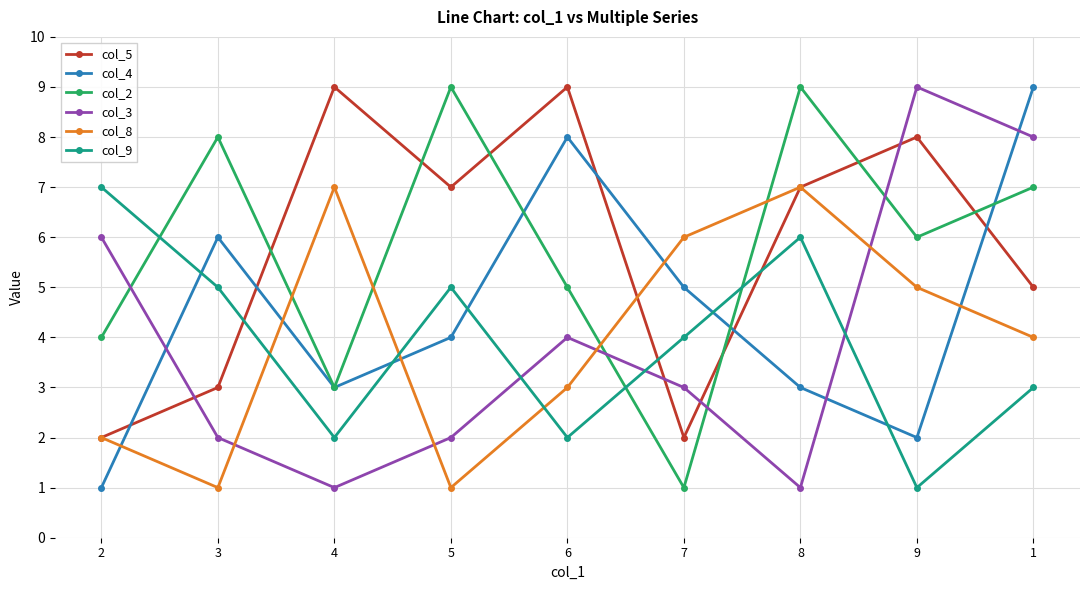

What are all the series names shown in the legend?

col_5, col_4, col_2, col_3, col_8, col_9